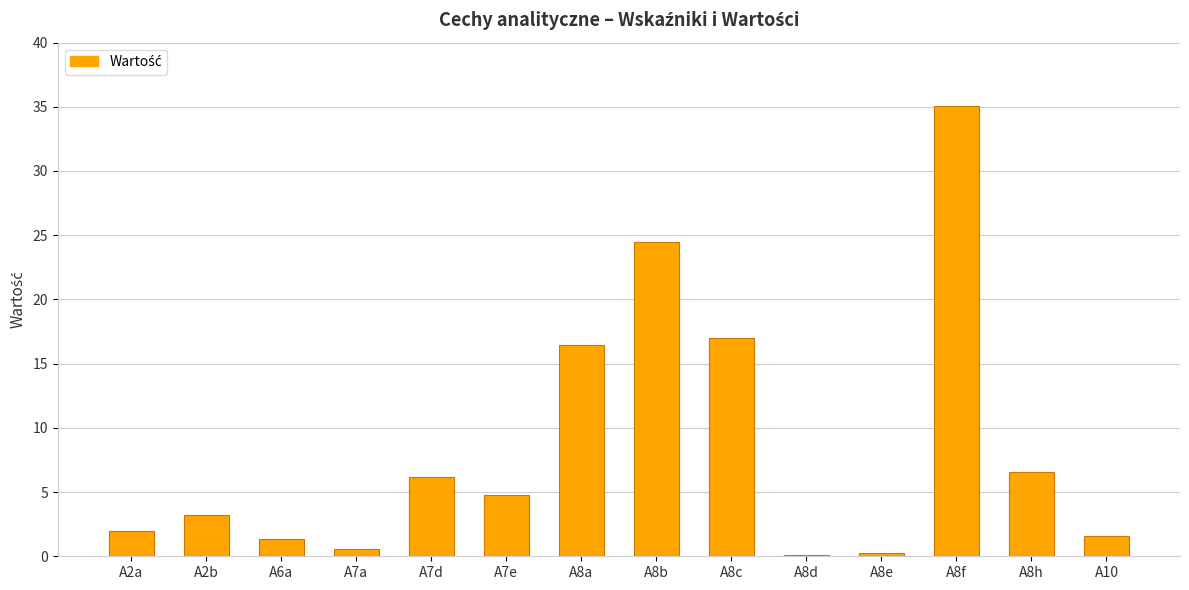

What is the greatest value displayed?

35.1